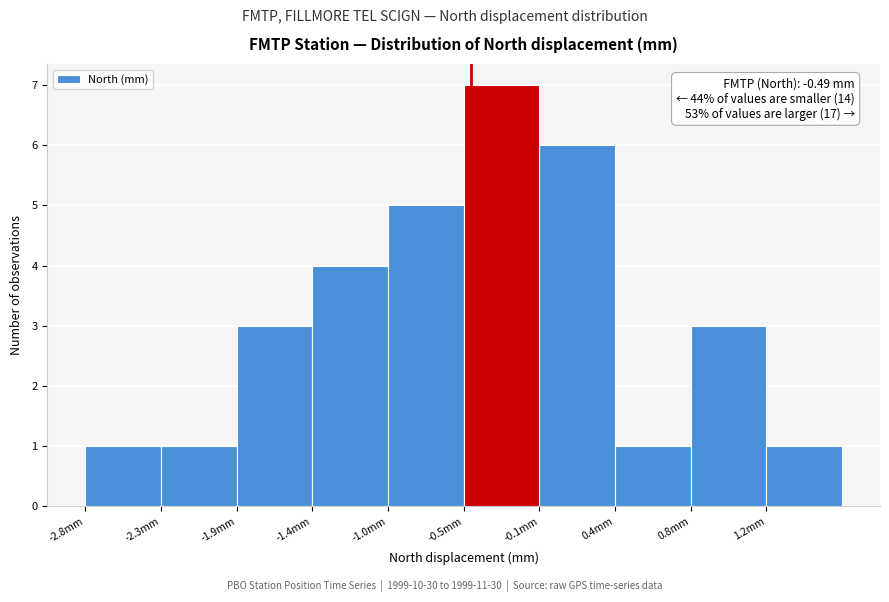

Which range on the x-axis has the tallest bar?

-0.535 to -0.090